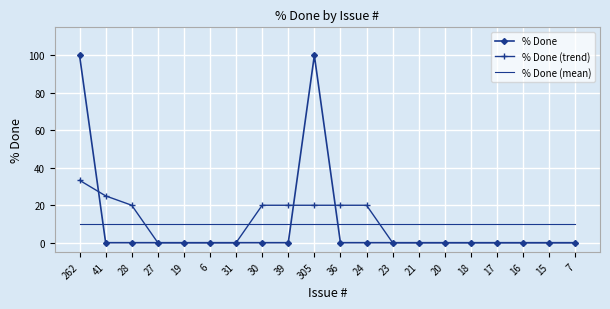

What position from the right is 262?

20